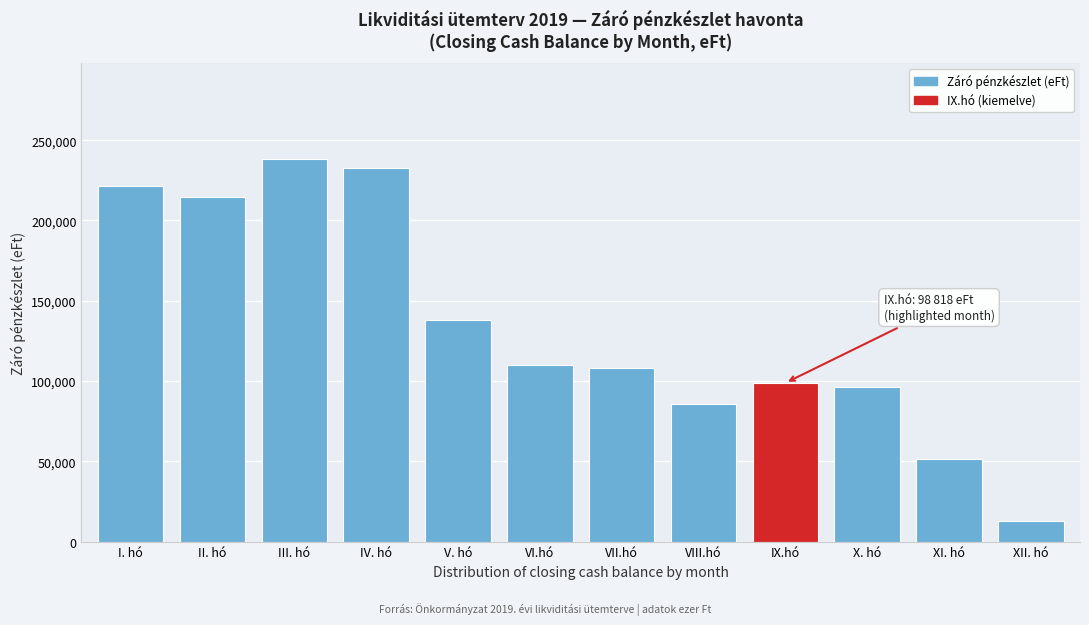

Reading left to right, list all the values displayed in this chart.

221339	214611	238386	232733	138172	110268	107989	85781	98818	96300	51207	12763